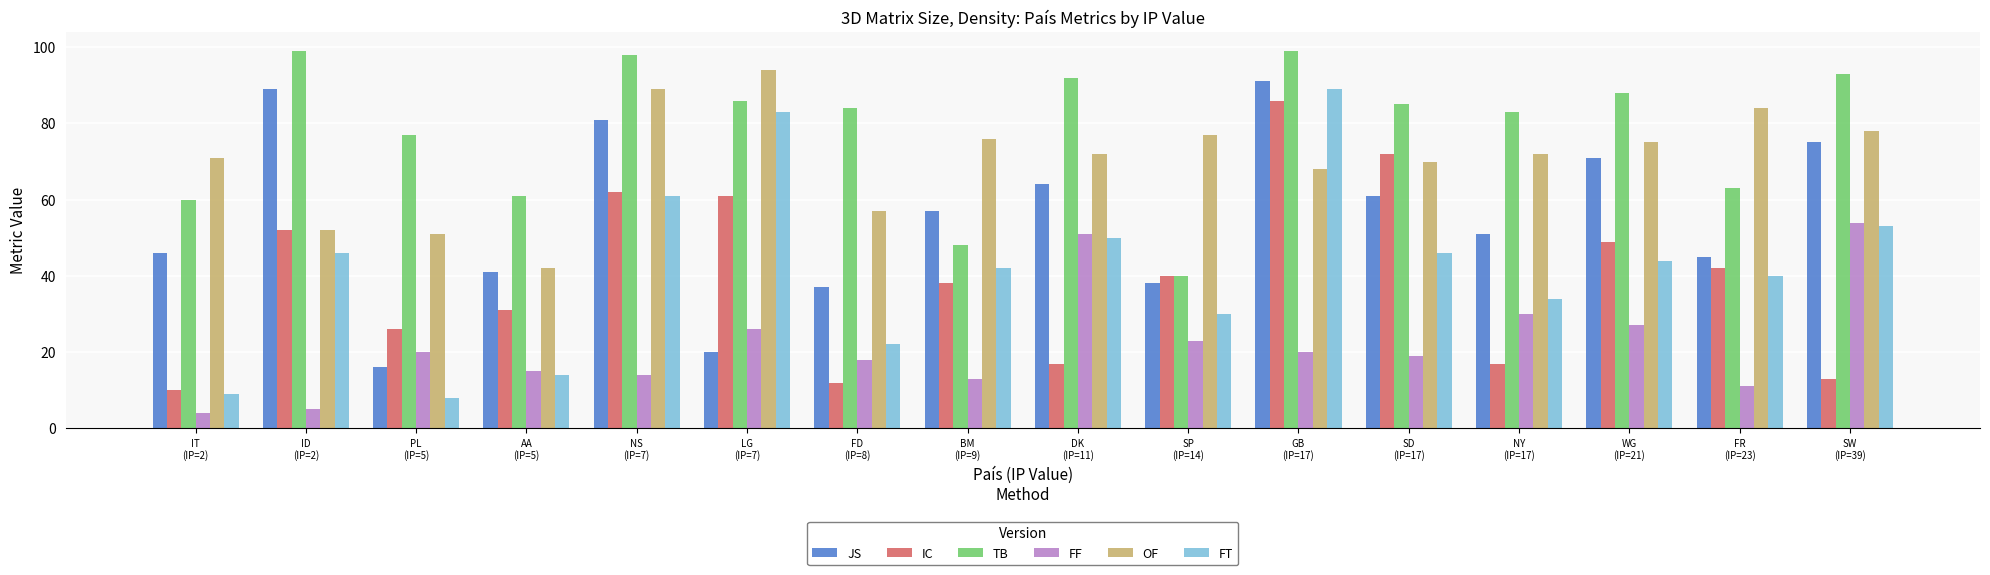

What is the label of the 7th bar from the left?

FD
(IP=8)